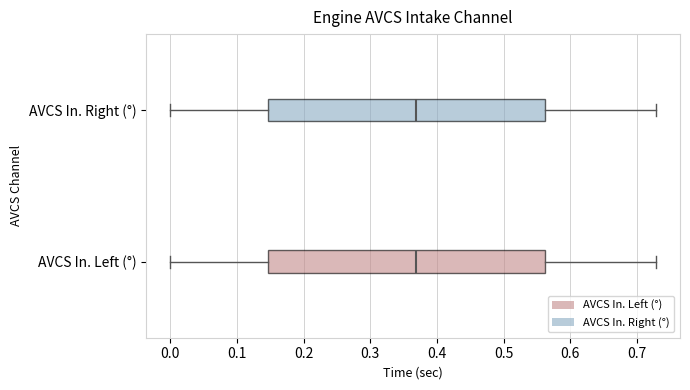

Reading bottom to top, read every box against the x-axis: the position of its median line, the range the box covers, and the ends of its whiskers. The values are not printed on the chart, so give them approximately, as read against the axis.

AVCS In. Left (°): median 0.37, box 0.15 to 0.56, whiskers 0.00 to 0.73
AVCS In. Right (°): median 0.37, box 0.15 to 0.56, whiskers 0.00 to 0.73